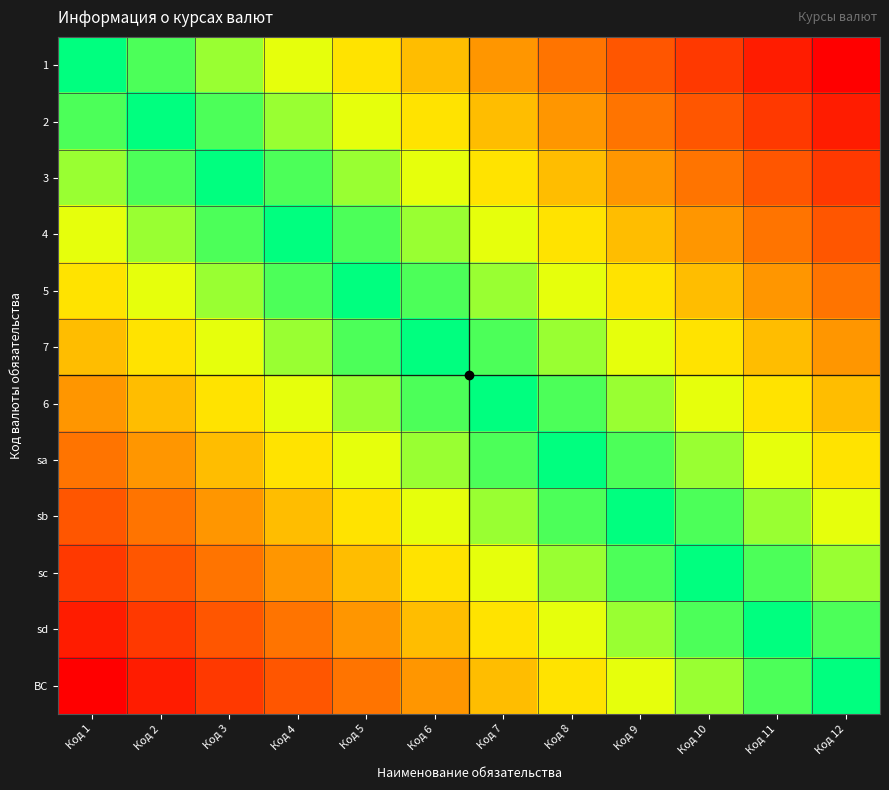

Reading left to right, extract all data points from this chart.

1: Код 1=0.0	Код 2=0.1	Код 3=0.2	Код 4=0.3	Код 5=0.4	Код 6=0.5	Код 7=0.5	Код 8=0.6	Код 9=0.7	Код 10=0.8	Код 11=0.9	Код 12=1.0
2: Код 1=0.1	Код 2=0.0	Код 3=0.1	Код 4=0.2	Код 5=0.3	Код 6=0.4	Код 7=0.5	Код 8=0.5	Код 9=0.6	Код 10=0.7	Код 11=0.8	Код 12=0.9
3: Код 1=0.2	Код 2=0.1	Код 3=0.0	Код 4=0.1	Код 5=0.2	Код 6=0.3	Код 7=0.4	Код 8=0.5	Код 9=0.5	Код 10=0.6	Код 11=0.7	Код 12=0.8
4: Код 1=0.3	Код 2=0.2	Код 3=0.1	Код 4=0.0	Код 5=0.1	Код 6=0.2	Код 7=0.3	Код 8=0.4	Код 9=0.5	Код 10=0.5	Код 11=0.6	Код 12=0.7
5: Код 1=0.4	Код 2=0.3	Код 3=0.2	Код 4=0.1	Код 5=0.0	Код 6=0.1	Код 7=0.2	Код 8=0.3	Код 9=0.4	Код 10=0.5	Код 11=0.5	Код 12=0.6
7: Код 1=0.5	Код 2=0.4	Код 3=0.3	Код 4=0.2	Код 5=0.1	Код 6=0.0	Код 7=0.1	Код 8=0.2	Код 9=0.3	Код 10=0.4	Код 11=0.5	Код 12=0.5
6: Код 1=0.5	Код 2=0.5	Код 3=0.4	Код 4=0.3	Код 5=0.2	Код 6=0.1	Код 7=0.0	Код 8=0.1	Код 9=0.2	Код 10=0.3	Код 11=0.4	Код 12=0.5
sa: Код 1=0.6	Код 2=0.5	Код 3=0.5	Код 4=0.4	Код 5=0.3	Код 6=0.2	Код 7=0.1	Код 8=0.0	Код 9=0.1	Код 10=0.2	Код 11=0.3	Код 12=0.4
sb: Код 1=0.7	Код 2=0.6	Код 3=0.5	Код 4=0.5	Код 5=0.4	Код 6=0.3	Код 7=0.2	Код 8=0.1	Код 9=0.0	Код 10=0.1	Код 11=0.2	Код 12=0.3
sc: Код 1=0.8	Код 2=0.7	Код 3=0.6	Код 4=0.5	Код 5=0.5	Код 6=0.4	Код 7=0.3	Код 8=0.2	Код 9=0.1	Код 10=0.0	Код 11=0.1	Код 12=0.2
sd: Код 1=0.9	Код 2=0.8	Код 3=0.7	Код 4=0.6	Код 5=0.5	Код 6=0.5	Код 7=0.4	Код 8=0.3	Код 9=0.2	Код 10=0.1	Код 11=0.0	Код 12=0.1
ВС: Код 1=1.0	Код 2=0.9	Код 3=0.8	Код 4=0.7	Код 5=0.6	Код 6=0.5	Код 7=0.5	Код 8=0.4	Код 9=0.3	Код 10=0.2	Код 11=0.1	Код 12=0.0